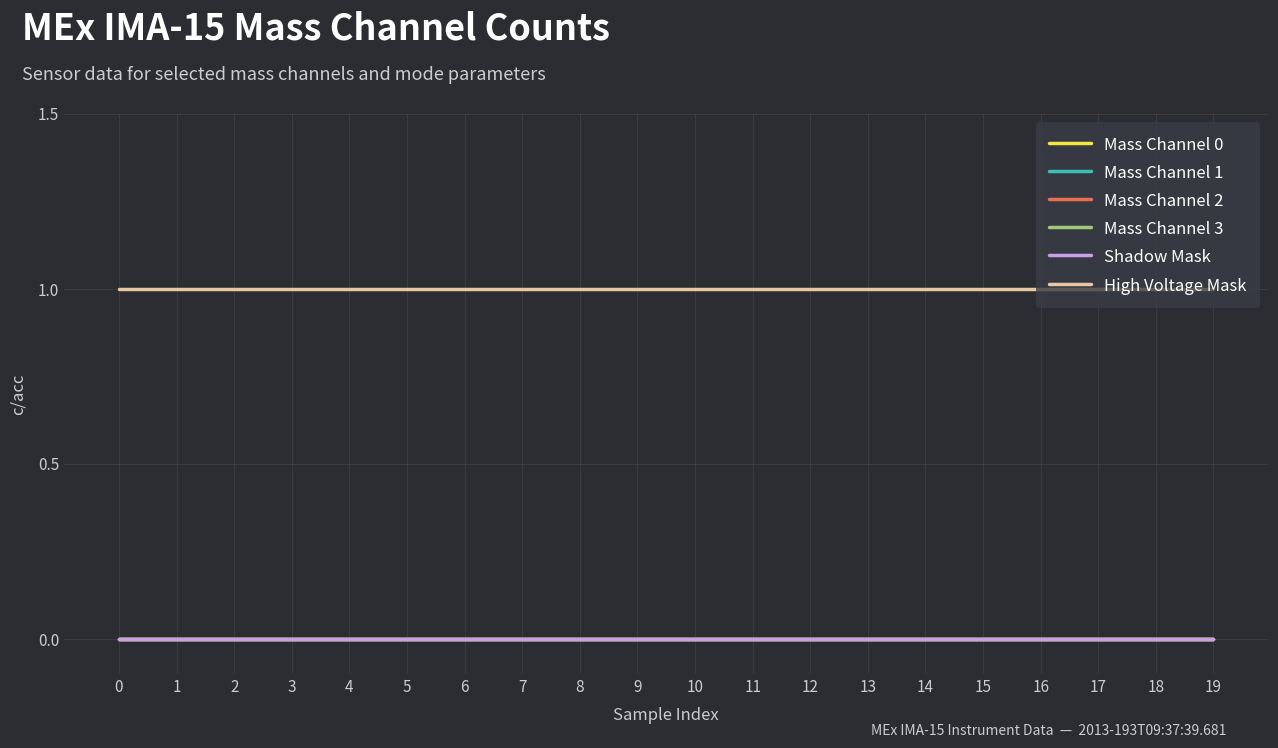

True or false: Mass Channel 0 and Mass Channel 2 cross at least once.

False